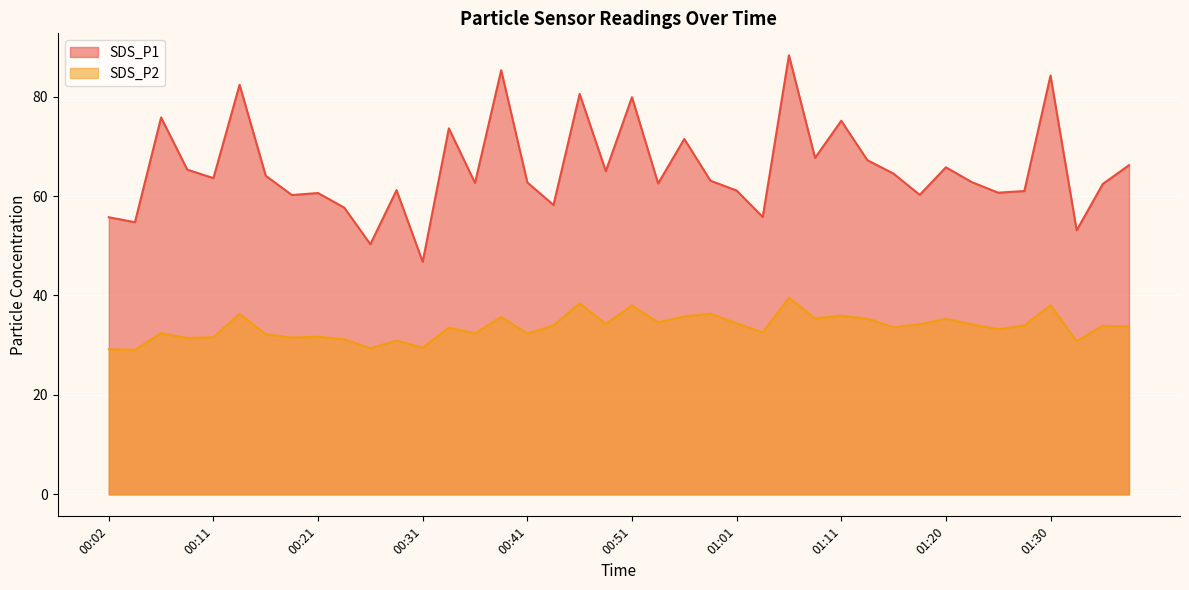

At which category does SDS_P1 reach its first local peak?

00:06